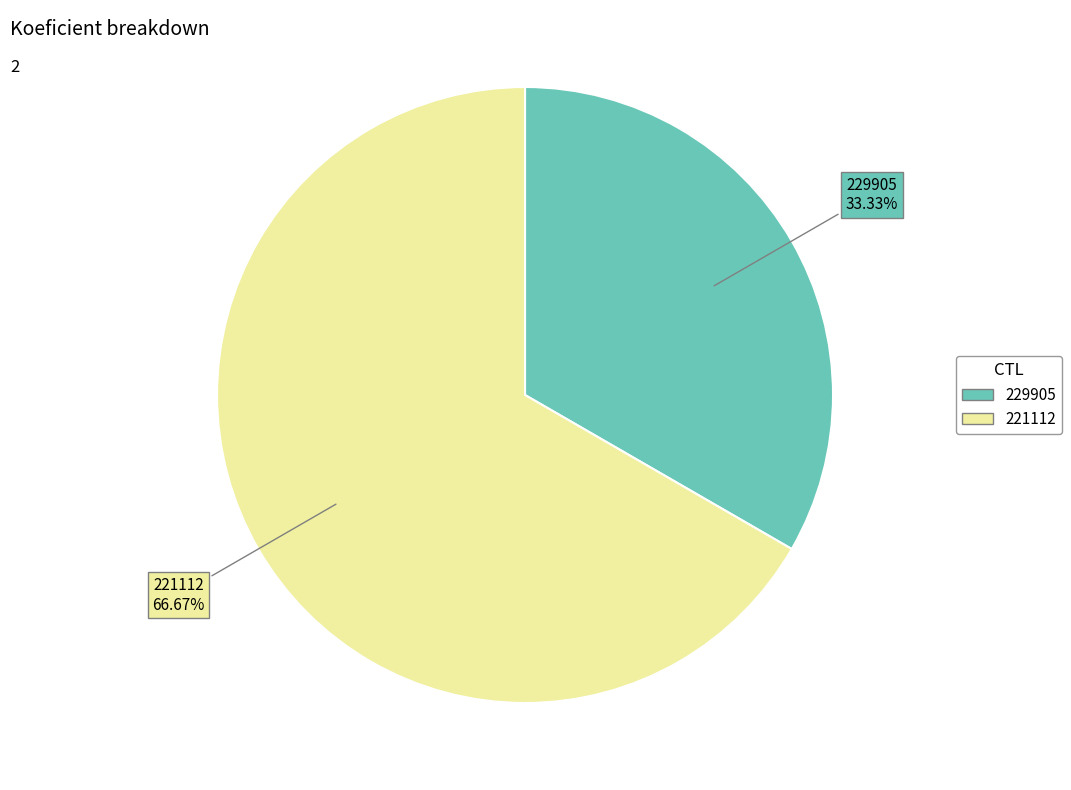

True or false: 221112 accounts for 77% of the total.

False